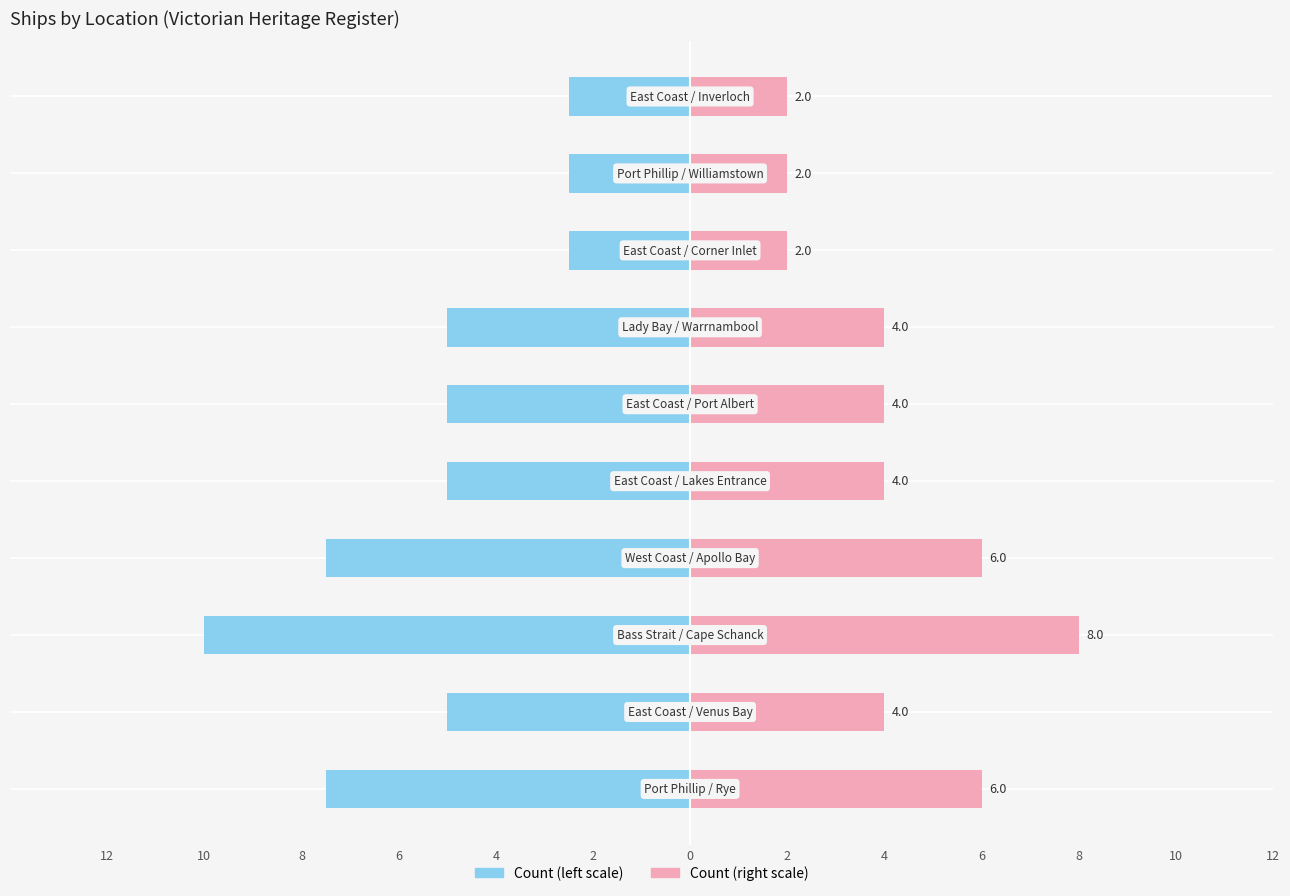

Are the bars grouped side by side (vs. stacked)?

Yes